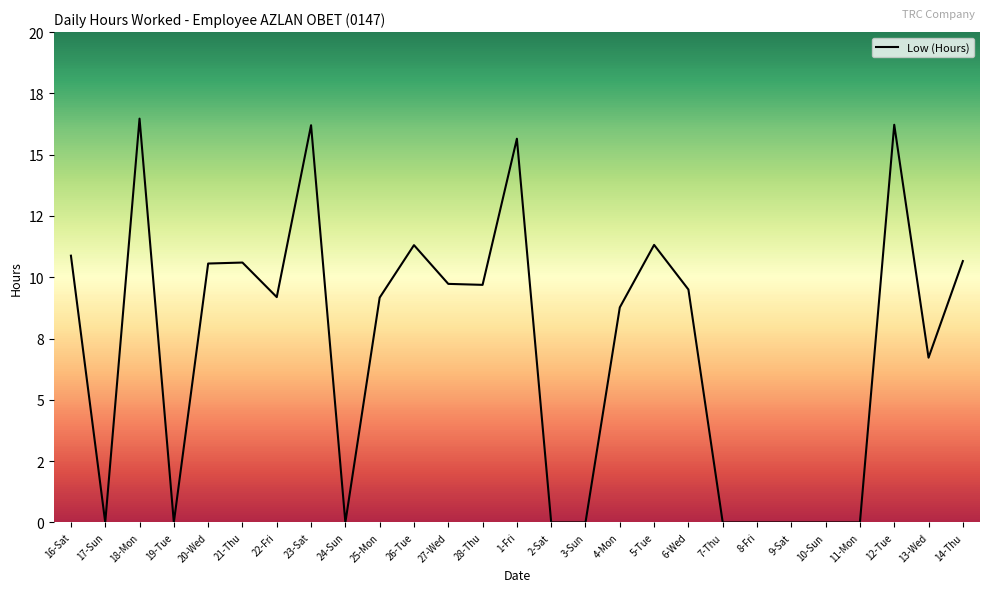

What is the difference between the second highest and minimum values?

16.2